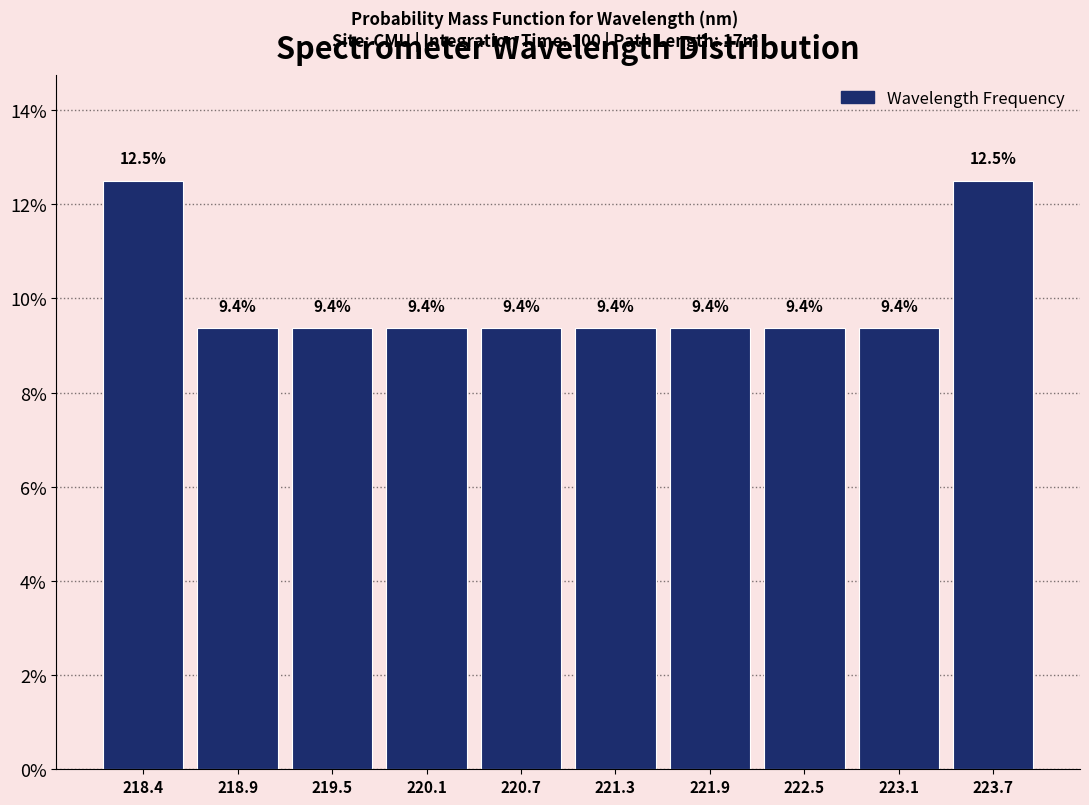

Reading left to right, transcribe this chart: for each bar, give the range it covers on the x-axis and its height. The bar edges are not printed on the chart, so give them approximately, as read against the axis.

218.1 to 218.7: 12.5
218.7 to 219.2: 9.4
219.2 to 219.8: 9.4
219.8 to 220.4: 9.4
220.4 to 221.0: 9.4
221.0 to 221.6: 9.4
221.6 to 222.2: 9.4
222.2 to 222.8: 9.4
222.8 to 223.4: 9.4
223.4 to 224.0: 12.5